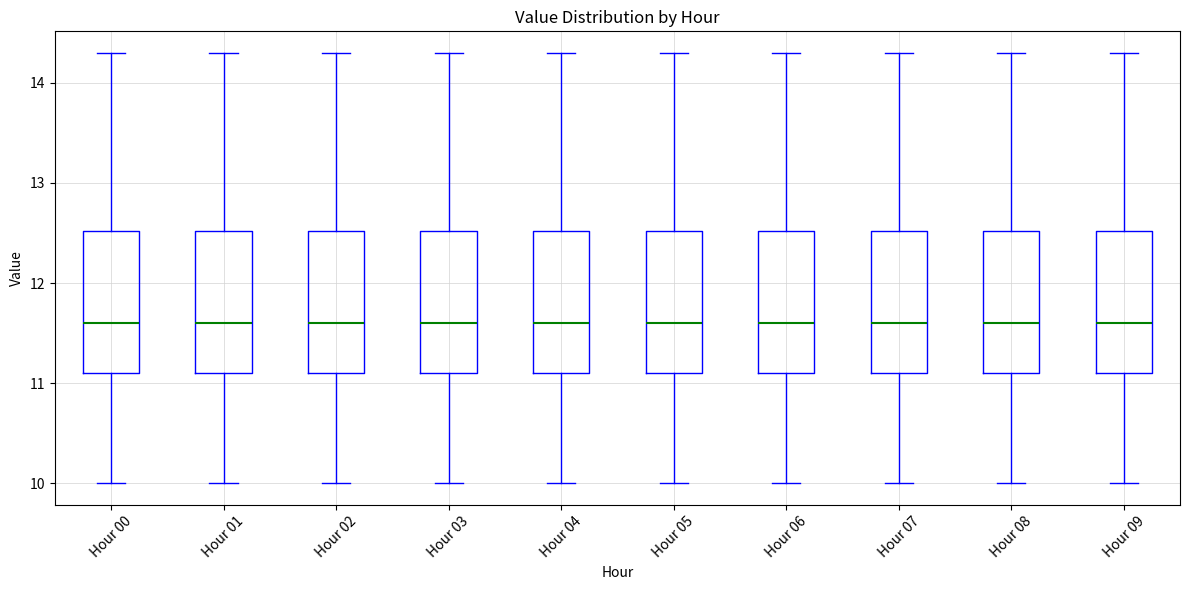

Where does the lower whisker of the box for Hour 04 end on the y-axis? The values are not printed on the chart, so give them approximately, as read against the axis.

10.0